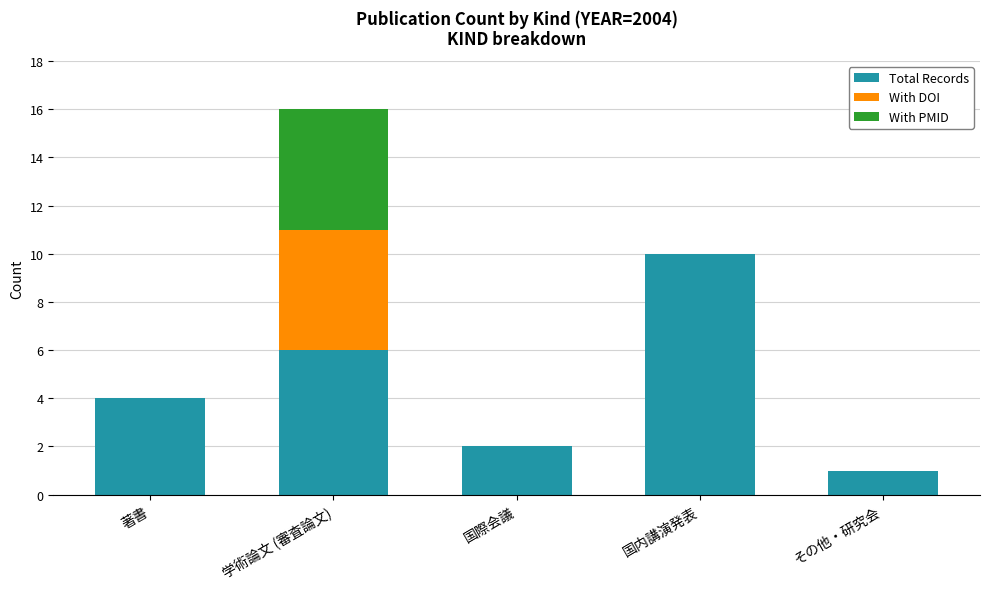

True or false: Total Records has a value of 2 at 国際会議.

True